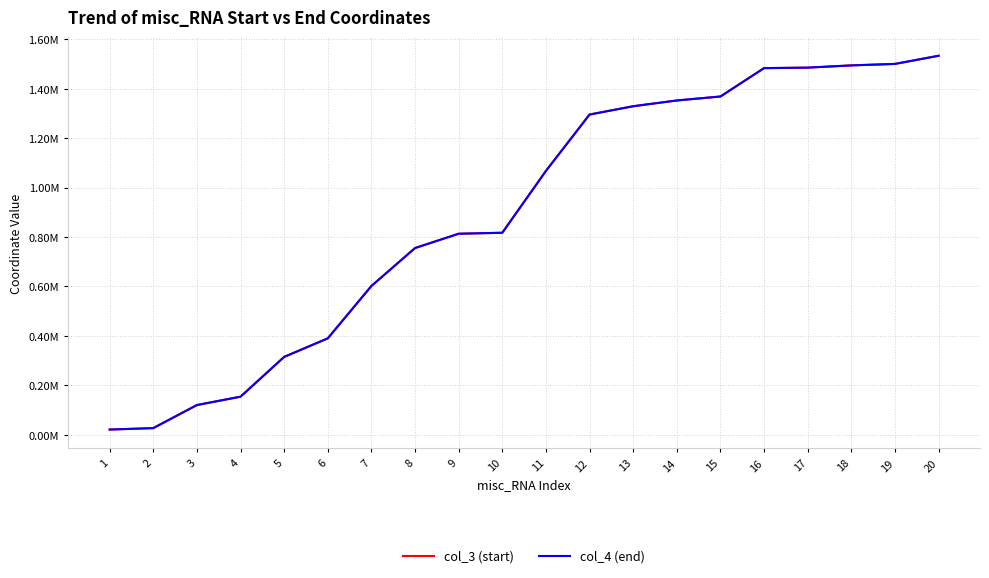

True or false: col_3 (start) has more than 1 points higher than both neighbors.

False